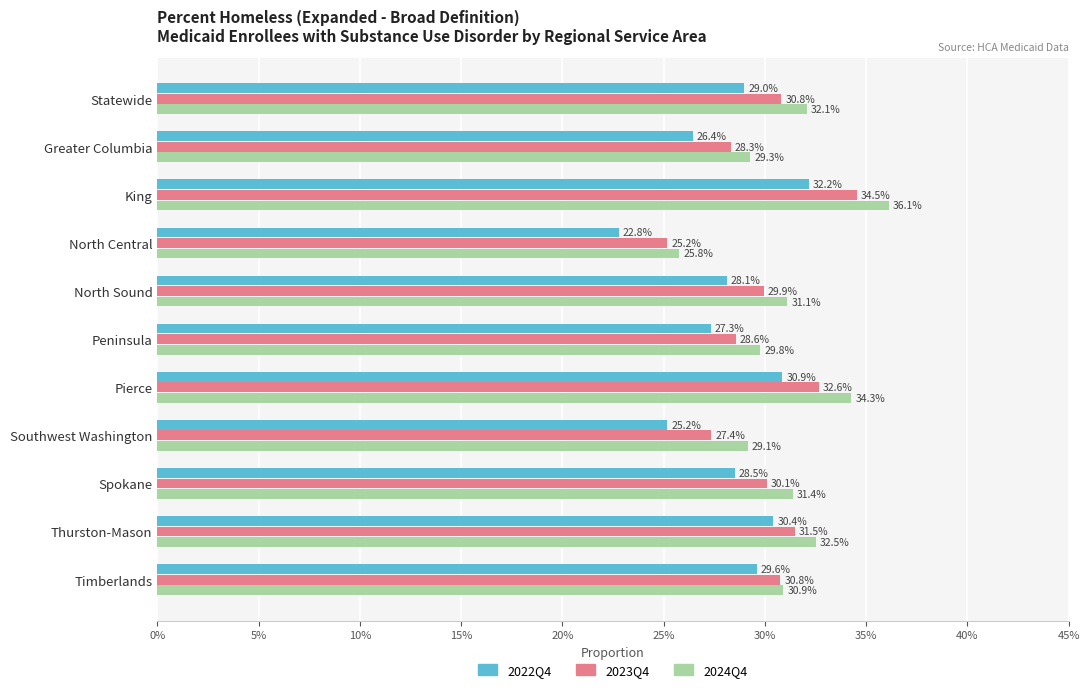

What position from the left is Pierce?

7